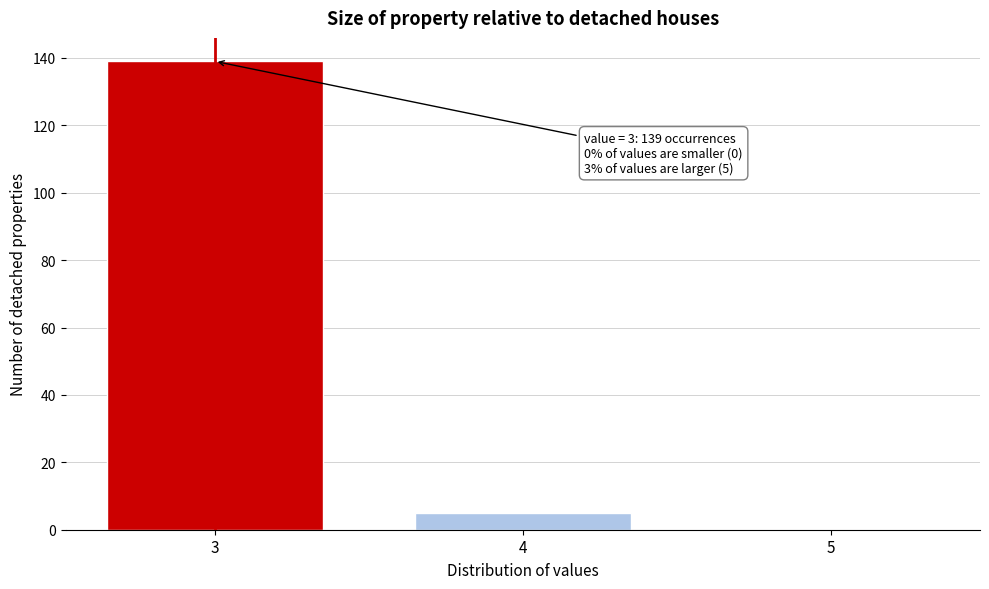

Reading right to left, extract all data points from this chart.

5=0	4=5	3=139